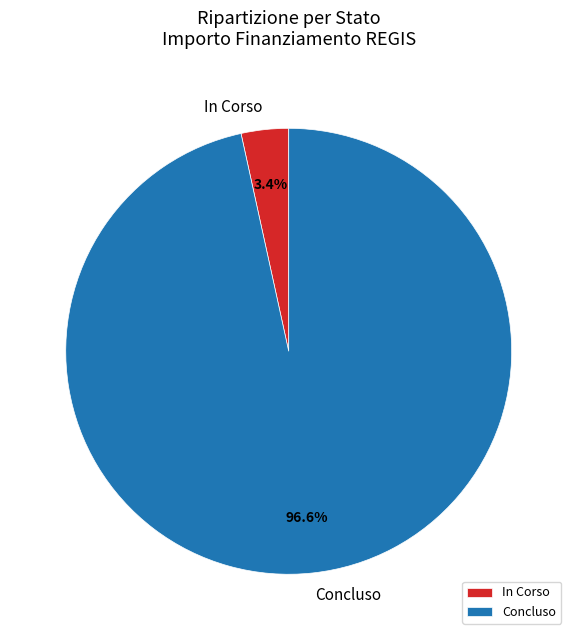

Which category has the biggest portion of the pie?

Concluso